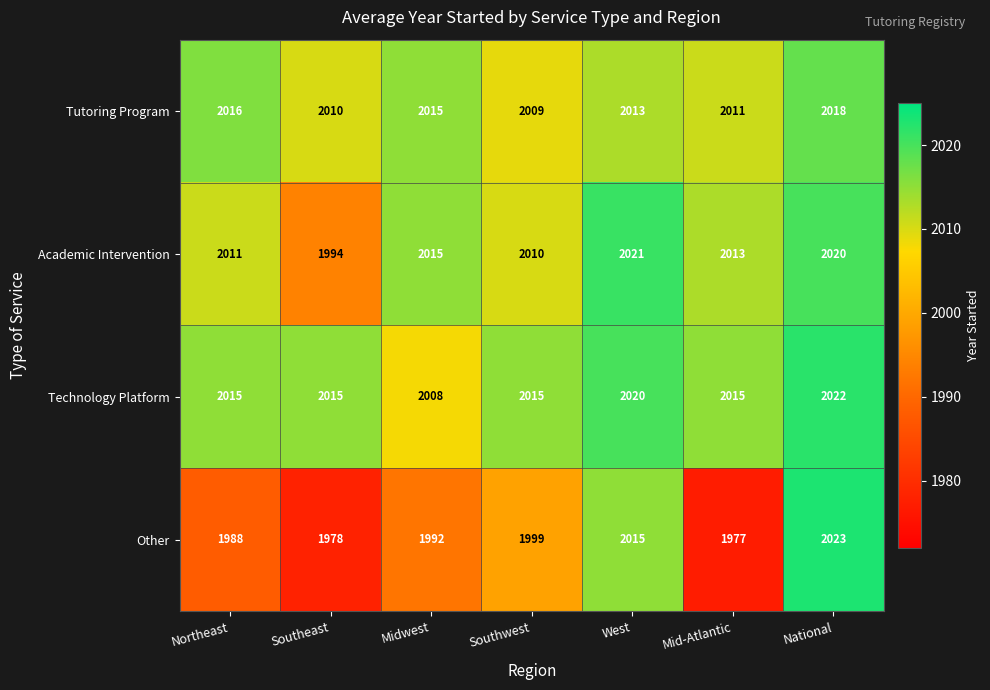

Rank the series by their maximum value, from highest to lowest.

Other, Technology Platform, Academic Intervention, Tutoring Program